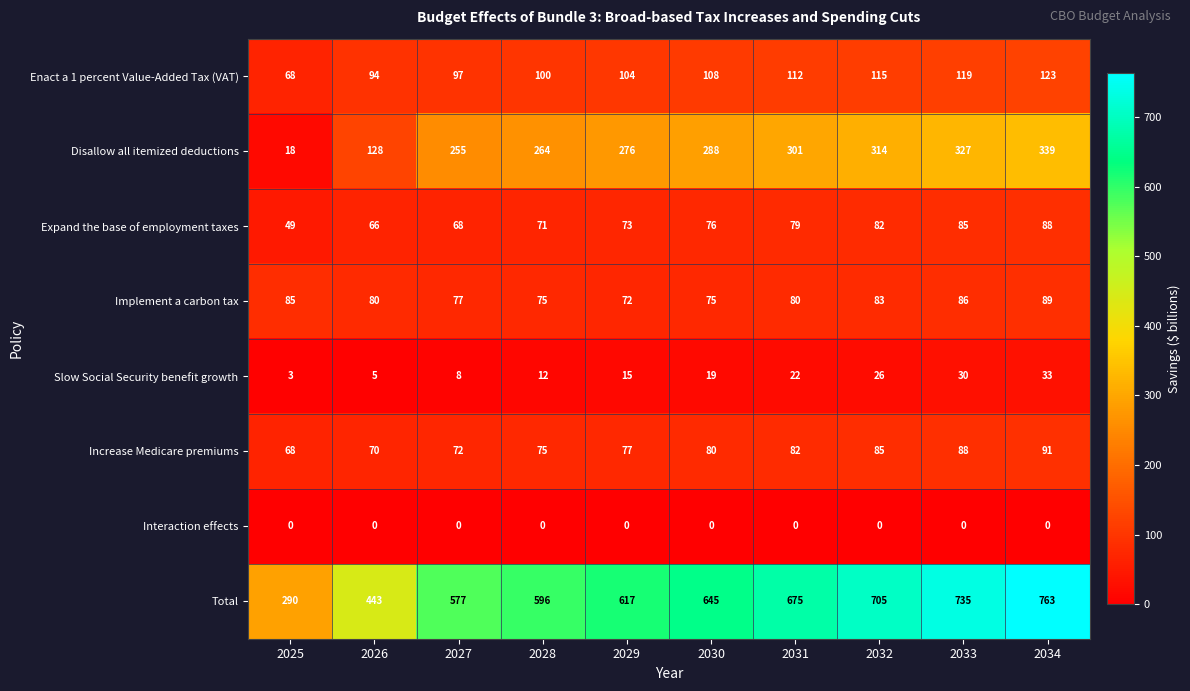

The Slow Social Security benefit growth series shows 21 at 2028. True or false?

False